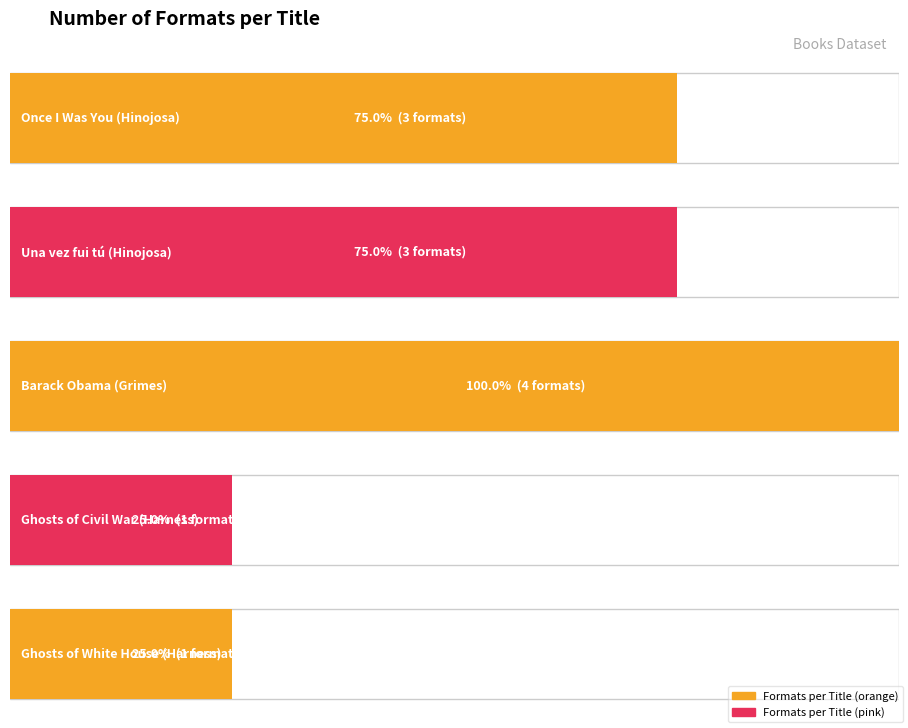

Which has a higher value, Ghosts of Civil War (Harness) or Una vez fui tú (Hinojosa)?

Una vez fui tú (Hinojosa)